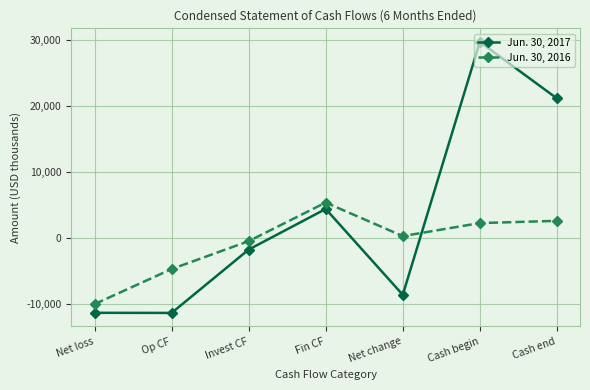

What is the difference between the Jun. 30, 2016 values at Op CF and Cash end?

7292